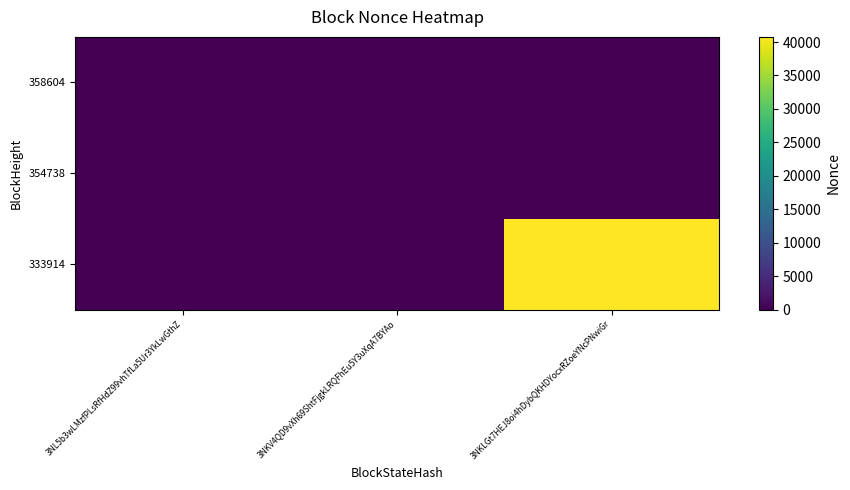

Reading left to right, extract all data points from this chart.

358604: 3NL5b3wLMzfPLsRfHdZ99vhTfLa5Ur3YkLwGthZ=5	3NKV4QD9vXh69ShtFjgkLRQFhEu5Y3uXqA7BYAo=0	3NKLGt7HEJ8oi4hDybQKHDYocxRZoeYNcPNwiGr=0
354738: 3NL5b3wLMzfPLsRfHdZ99vhTfLa5Ur3YkLwGthZ=0	3NKV4QD9vXh69ShtFjgkLRQFhEu5Y3uXqA7BYAo=5	3NKLGt7HEJ8oi4hDybQKHDYocxRZoeYNcPNwiGr=0
333914: 3NL5b3wLMzfPLsRfHdZ99vhTfLa5Ur3YkLwGthZ=0	3NKV4QD9vXh69ShtFjgkLRQFhEu5Y3uXqA7BYAo=0	3NKLGt7HEJ8oi4hDybQKHDYocxRZoeYNcPNwiGr=40766